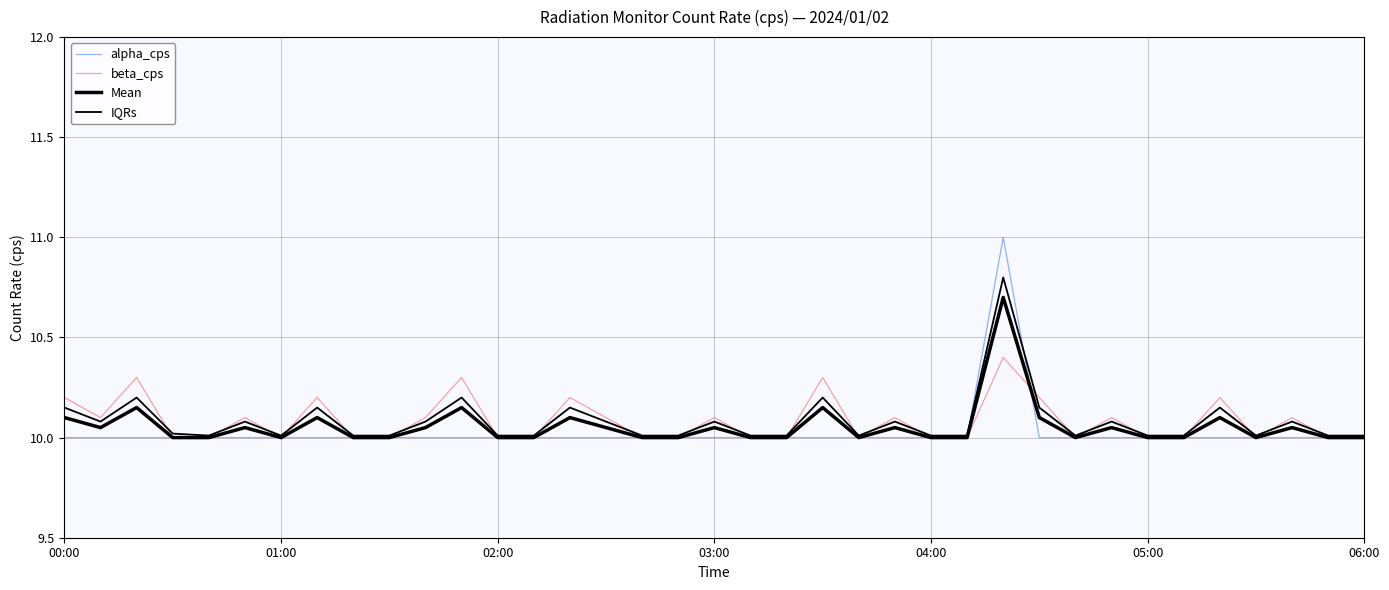

How many lines are shown in the chart?

4